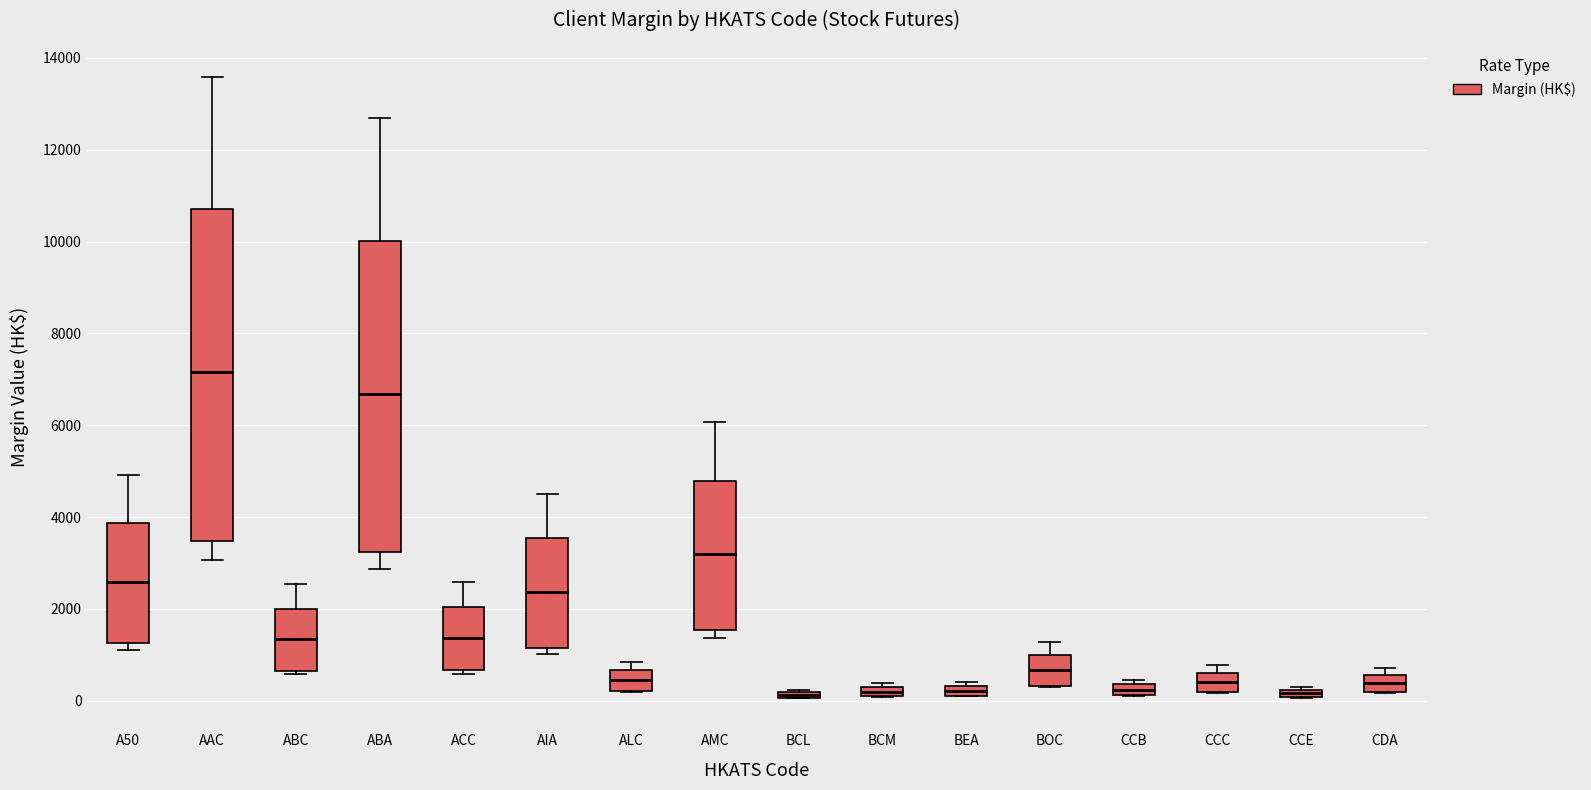

Which box is the tallest, from its lower edge to its upper edge?

AAC